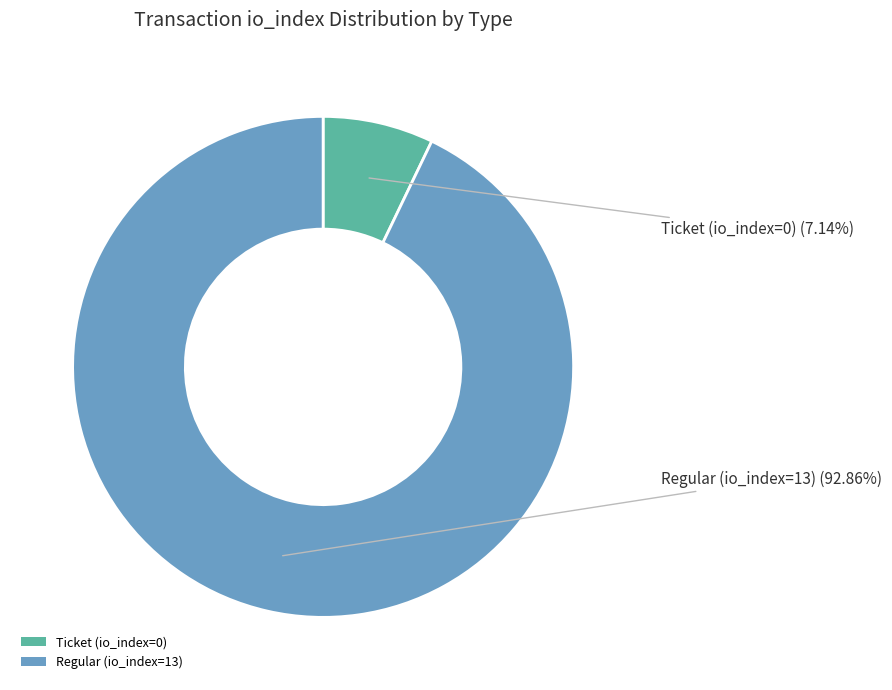

To the nearest percent, what is the difference between the largest and smallest slice percentages?

86%